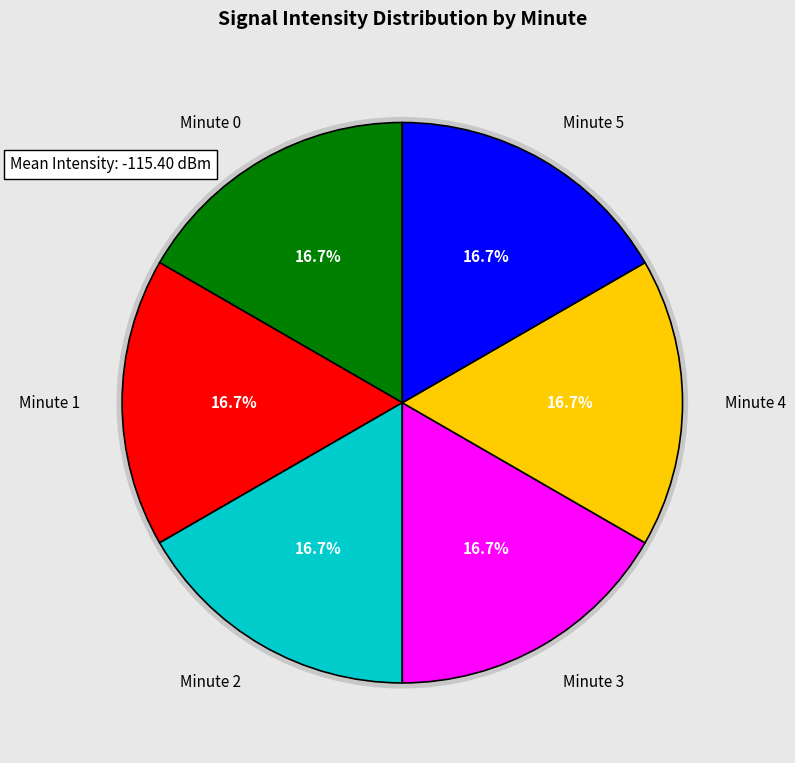

The Minute 5 slice represents 25% of the pie. True or false?

False